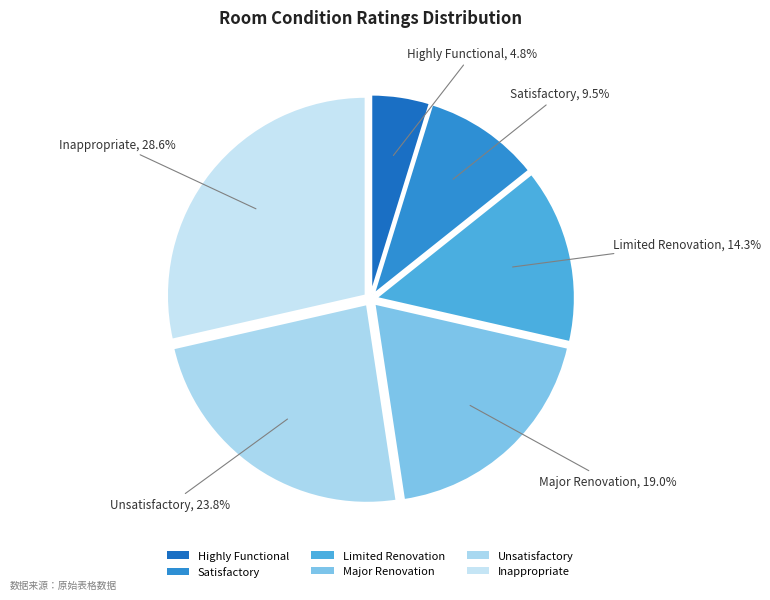

Which slice is the largest?

Inappropriate